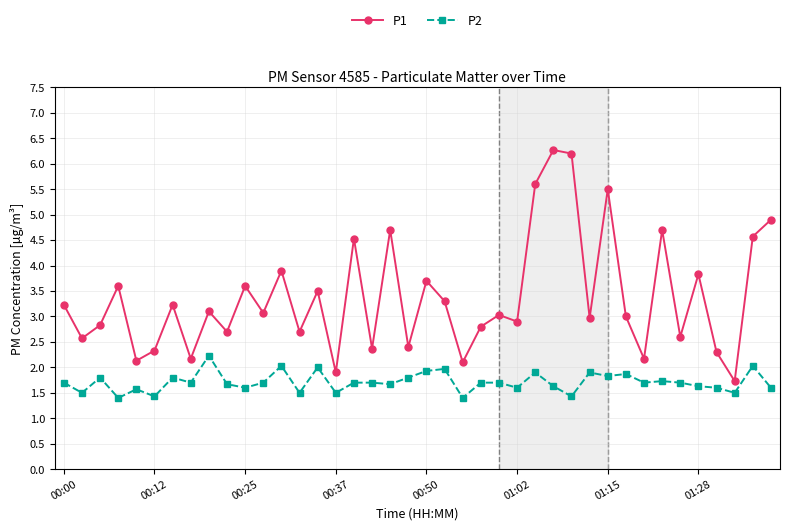

What is the lowest value of the P2 series?

1.4